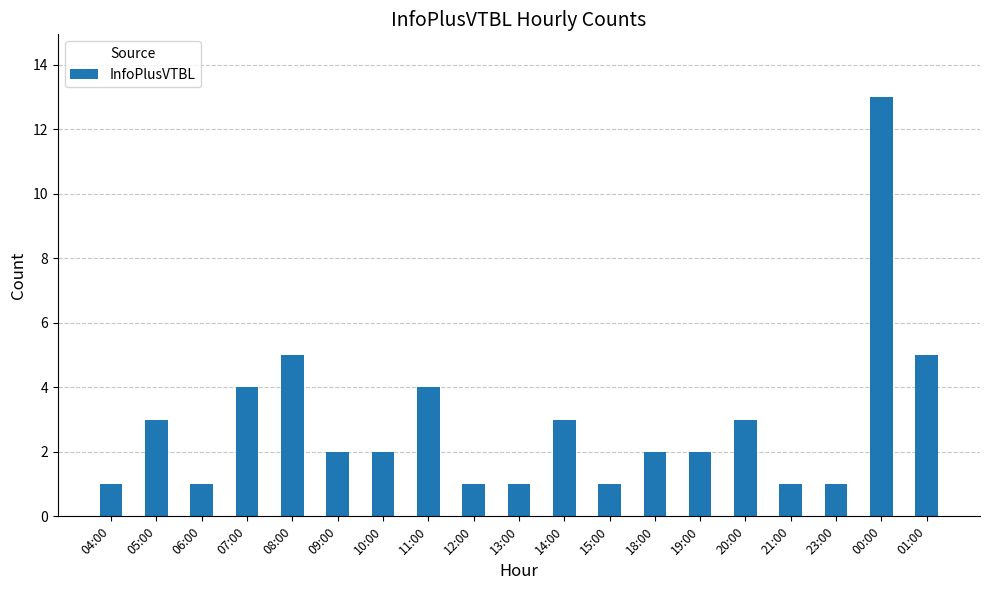

What is the label of the 7th bar from the left?

10:00